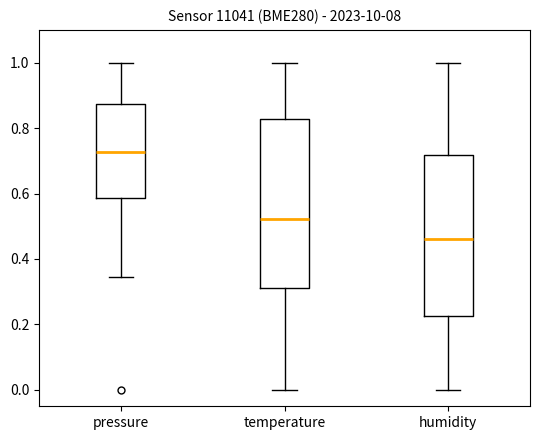

Reading left to right, read every box against the y-axis: the position of its median line, the range the box covers, and the ends of its whiskers. The values are not printed on the chart, so give them approximately, as read against the axis.

pressure: median 0.72, box 0.58 to 0.88, whiskers 0.34 to 1.00
temperature: median 0.52, box 0.32 to 0.82, whiskers 0.00 to 1.00
humidity: median 0.46, box 0.22 to 0.72, whiskers 0.00 to 1.00